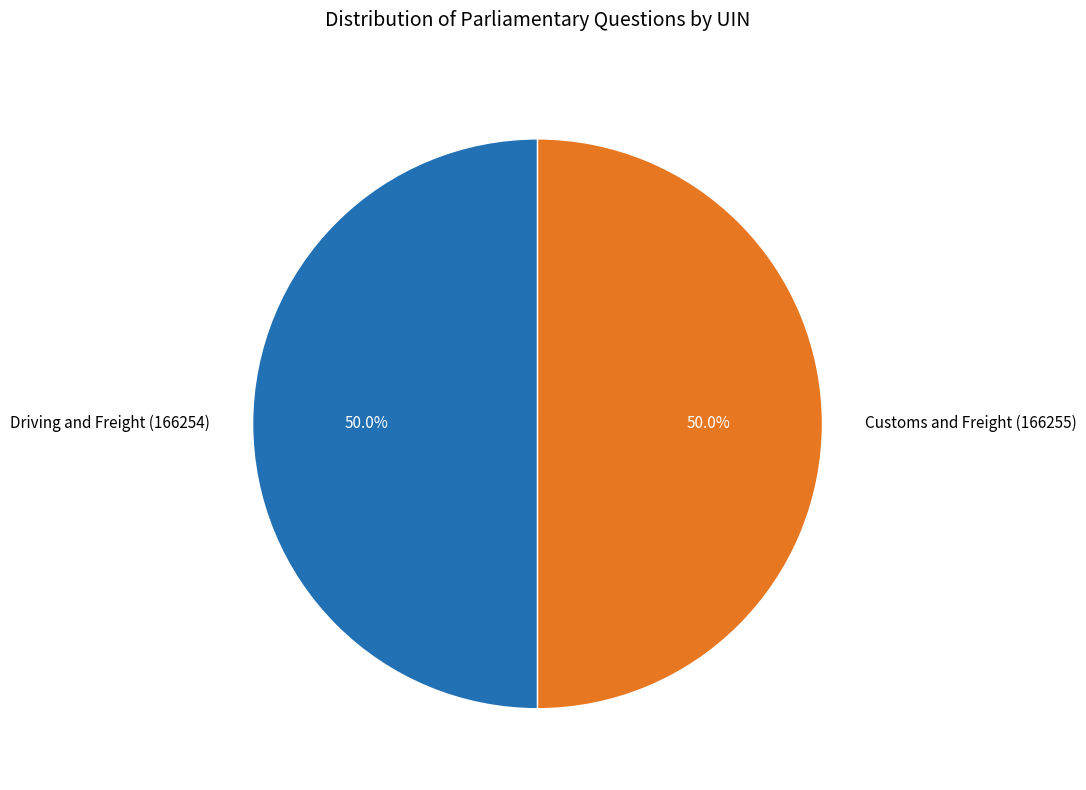

Count the number of slices in the pie.

2